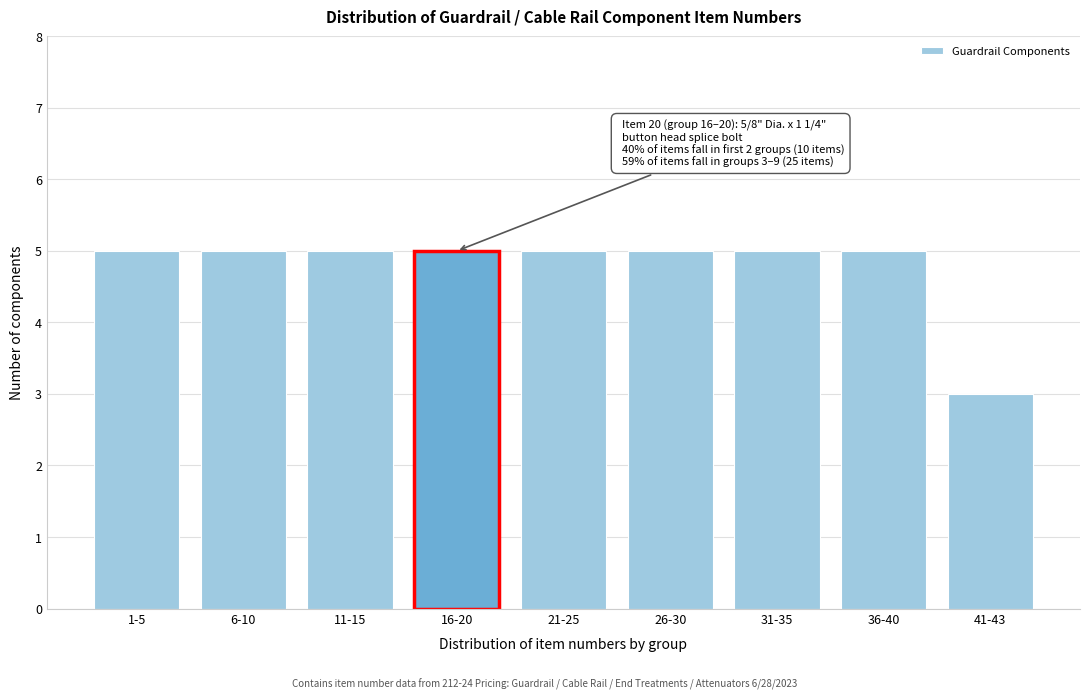

Reading right to left, what are all the values shown in this chart?

3	5	5	5	5	5	5	5	5